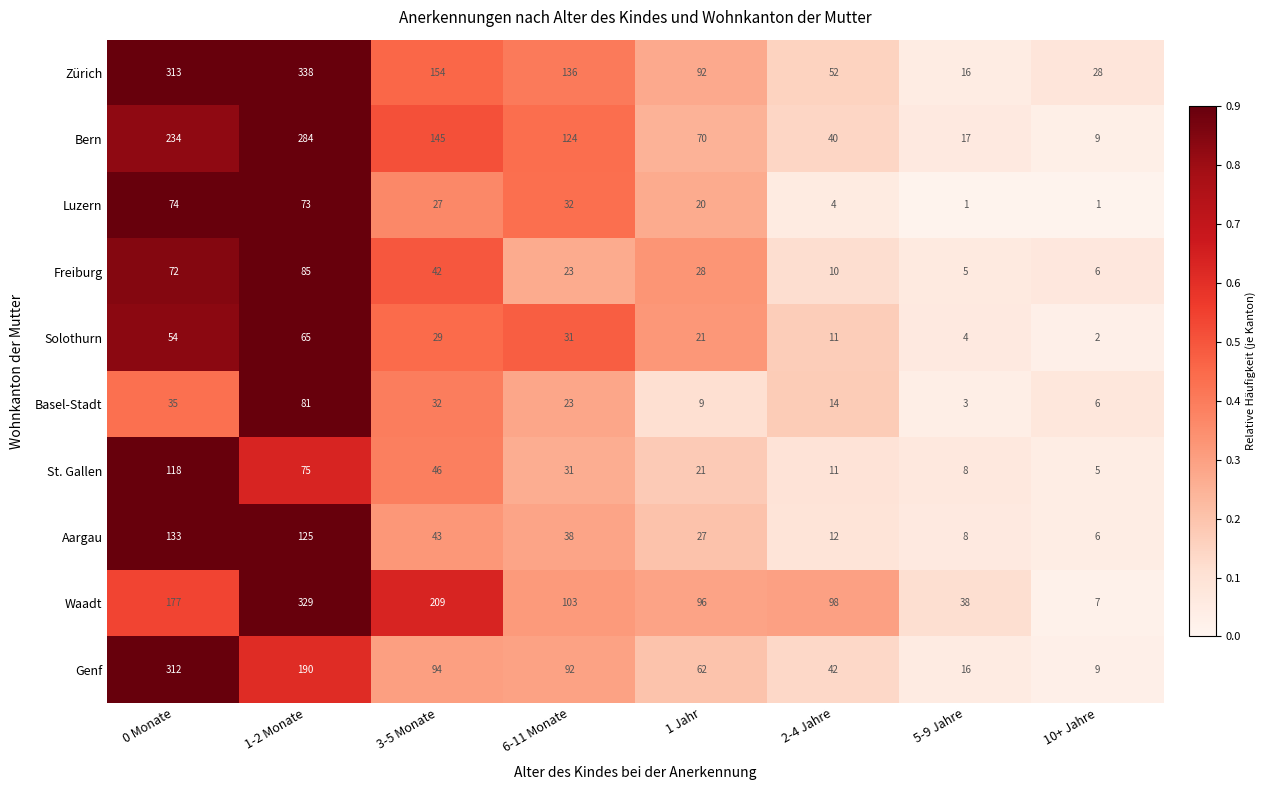

Is the value of Aargau at 5-9 Jahre greater than the value of Solothurn at 10+ Jahre?

Yes